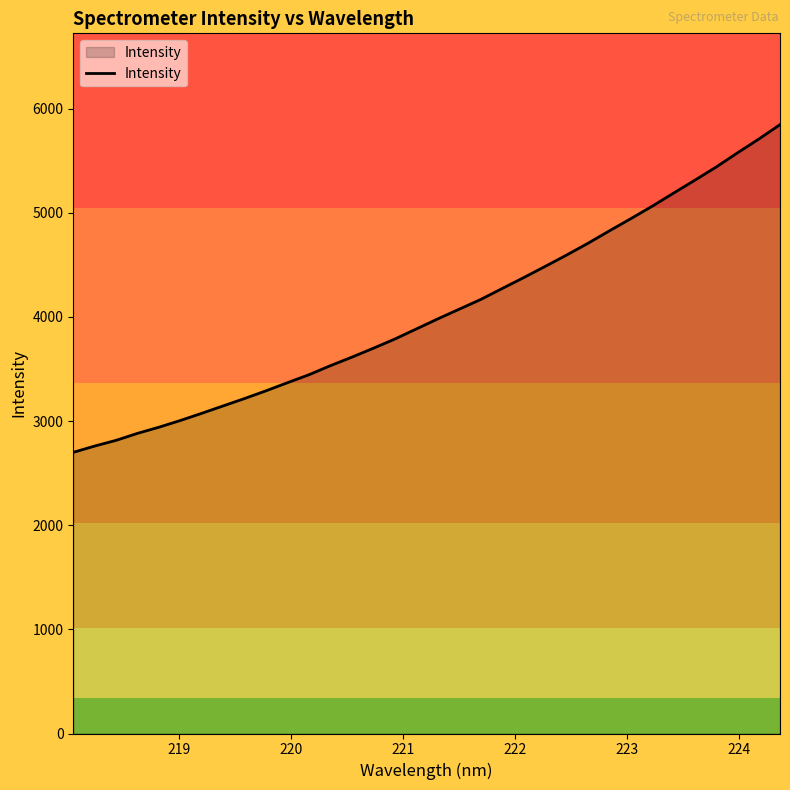

What is the smallest value displayed?

2699.9